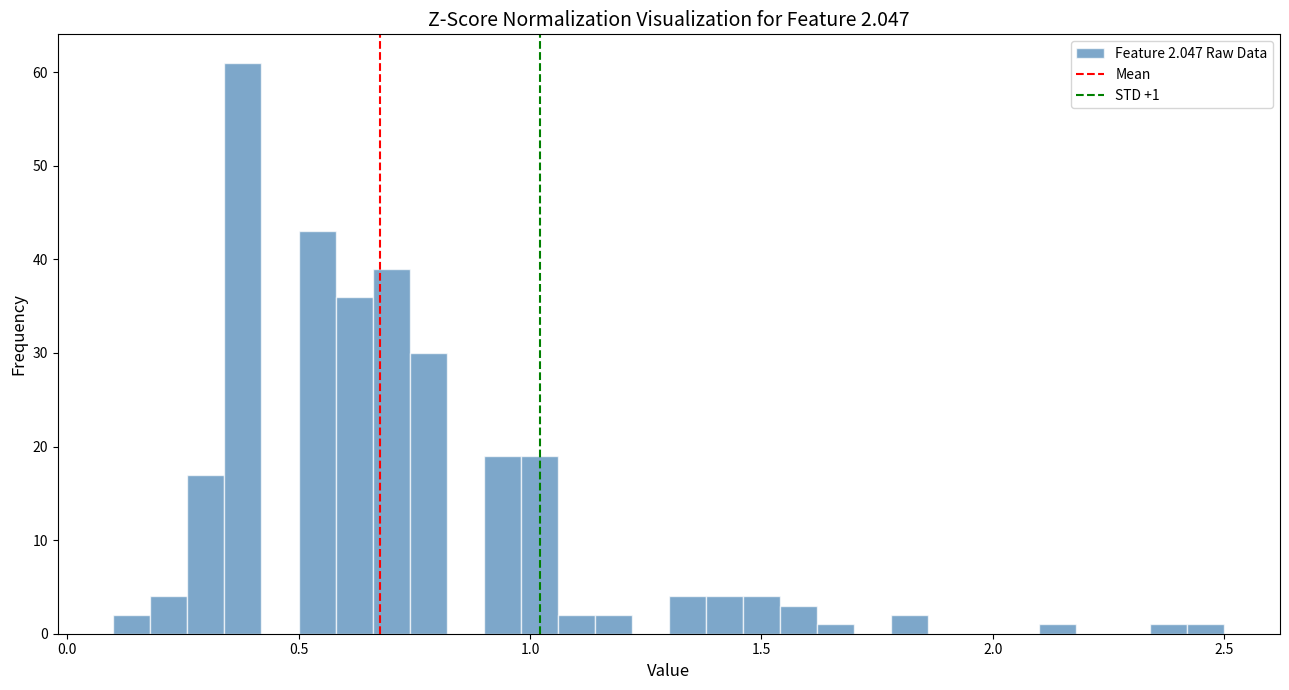

Read against the x-axis, roughly where is the centre of the tallest bar?

0.40